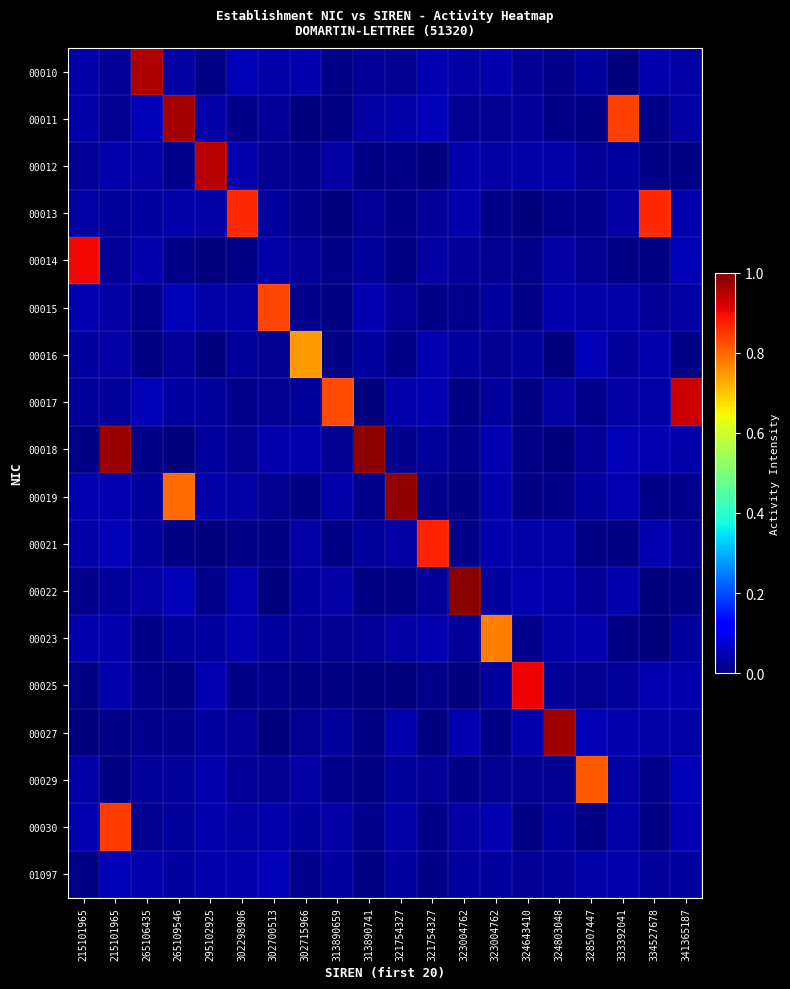

Reading left to right, extract all data points from this chart.

00010: 215101965=0.0	215101965=0.0	265106435=1.0	265109546=0.0	295102925=0.0	302298906=0.0	302700513=0.0	302715966=0.0	313890659=0.0	313890741=0.0	321754327=0.0	321754327=0.0	323004762=0.0	323004762=0.0	324643410=0.0	324803048=0.0	328507447=0.0	333392041=0.0	334527678=0.0	341365187=0.0
00011: 215101965=0.0	215101965=0.0	265106435=0.0	265109546=1.0	295102925=0.0	302298906=0.0	302700513=0.0	302715966=0.0	313890659=0.0	313890741=0.0	321754327=0.0	321754327=0.0	323004762=0.0	323004762=0.0	324643410=0.0	324803048=0.0	328507447=0.0	333392041=0.8	334527678=0.0	341365187=0.0
00012: 215101965=0.0	215101965=0.0	265106435=0.0	265109546=0.0	295102925=0.9	302298906=0.0	302700513=0.0	302715966=0.0	313890659=0.0	313890741=0.0	321754327=0.0	321754327=0.0	323004762=0.0	323004762=0.0	324643410=0.0	324803048=0.0	328507447=0.0	333392041=0.0	334527678=0.0	341365187=0.0
00013: 215101965=0.0	215101965=0.0	265106435=0.0	265109546=0.0	295102925=0.0	302298906=0.9	302700513=0.0	302715966=0.0	313890659=0.0	313890741=0.0	321754327=0.0	321754327=0.0	323004762=0.0	323004762=0.0	324643410=0.0	324803048=0.0	328507447=0.0	333392041=0.0	334527678=0.9	341365187=0.0
00014: 215101965=0.9	215101965=0.0	265106435=0.0	265109546=0.0	295102925=0.0	302298906=0.0	302700513=0.0	302715966=0.0	313890659=0.0	313890741=0.0	321754327=0.0	321754327=0.0	323004762=0.0	323004762=0.0	324643410=0.0	324803048=0.0	328507447=0.0	333392041=0.0	334527678=0.0	341365187=0.0
00015: 215101965=0.0	215101965=0.0	265106435=0.0	265109546=0.0	295102925=0.0	302298906=0.0	302700513=0.8	302715966=0.0	313890659=0.0	313890741=0.0	321754327=0.0	321754327=0.0	323004762=0.0	323004762=0.0	324643410=0.0	324803048=0.0	328507447=0.0	333392041=0.0	334527678=0.0	341365187=0.0
00016: 215101965=0.0	215101965=0.0	265106435=0.0	265109546=0.0	295102925=0.0	302298906=0.0	302700513=0.0	302715966=0.7	313890659=0.0	313890741=0.0	321754327=0.0	321754327=0.0	323004762=0.0	323004762=0.0	324643410=0.0	324803048=0.0	328507447=0.0	333392041=0.0	334527678=0.0	341365187=0.0
00017: 215101965=0.0	215101965=0.0	265106435=0.0	265109546=0.0	295102925=0.0	302298906=0.0	302700513=0.0	302715966=0.0	313890659=0.8	313890741=0.0	321754327=0.0	321754327=0.0	323004762=0.0	323004762=0.0	324643410=0.0	324803048=0.0	328507447=0.0	333392041=0.0	334527678=0.0	341365187=0.9
00018: 215101965=0.0	215101965=1.0	265106435=0.0	265109546=0.0	295102925=0.0	302298906=0.0	302700513=0.0	302715966=0.0	313890659=0.0	313890741=1.0	321754327=0.0	321754327=0.0	323004762=0.0	323004762=0.0	324643410=0.0	324803048=0.0	328507447=0.0	333392041=0.0	334527678=0.0	341365187=0.0
00019: 215101965=0.0	215101965=0.0	265106435=0.0	265109546=0.8	295102925=0.0	302298906=0.0	302700513=0.0	302715966=0.0	313890659=0.0	313890741=0.0	321754327=1.0	321754327=0.0	323004762=0.0	323004762=0.0	324643410=0.0	324803048=0.0	328507447=0.0	333392041=0.0	334527678=0.0	341365187=0.0
00021: 215101965=0.0	215101965=0.0	265106435=0.0	265109546=0.0	295102925=0.0	302298906=0.0	302700513=0.0	302715966=0.0	313890659=0.0	313890741=0.0	321754327=0.0	321754327=0.9	323004762=0.0	323004762=0.0	324643410=0.0	324803048=0.0	328507447=0.0	333392041=0.0	334527678=0.0	341365187=0.0
00022: 215101965=0.0	215101965=0.0	265106435=0.0	265109546=0.0	295102925=0.0	302298906=0.0	302700513=0.0	302715966=0.0	313890659=0.0	313890741=0.0	321754327=0.0	321754327=0.0	323004762=1.0	323004762=0.0	324643410=0.0	324803048=0.0	328507447=0.0	333392041=0.0	334527678=0.0	341365187=0.0
00023: 215101965=0.0	215101965=0.0	265106435=0.0	265109546=0.0	295102925=0.0	302298906=0.0	302700513=0.0	302715966=0.0	313890659=0.0	313890741=0.0	321754327=0.0	321754327=0.0	323004762=0.0	323004762=0.8	324643410=0.0	324803048=0.0	328507447=0.0	333392041=0.0	334527678=0.0	341365187=0.0
00025: 215101965=0.0	215101965=0.0	265106435=0.0	265109546=0.0	295102925=0.0	302298906=0.0	302700513=0.0	302715966=0.0	313890659=0.0	313890741=0.0	321754327=0.0	321754327=0.0	323004762=0.0	323004762=0.0	324643410=0.9	324803048=0.0	328507447=0.0	333392041=0.0	334527678=0.0	341365187=0.0
00027: 215101965=0.0	215101965=0.0	265106435=0.0	265109546=0.0	295102925=0.0	302298906=0.0	302700513=0.0	302715966=0.0	313890659=0.0	313890741=0.0	321754327=0.0	321754327=0.0	323004762=0.0	323004762=0.0	324643410=0.0	324803048=1.0	328507447=0.0	333392041=0.0	334527678=0.0	341365187=0.0
00029: 215101965=0.0	215101965=0.0	265106435=0.0	265109546=0.0	295102925=0.0	302298906=0.0	302700513=0.0	302715966=0.0	313890659=0.0	313890741=0.0	321754327=0.0	321754327=0.0	323004762=0.0	323004762=0.0	324643410=0.0	324803048=0.0	328507447=0.8	333392041=0.0	334527678=0.0	341365187=0.0
00030: 215101965=0.0	215101965=0.8	265106435=0.0	265109546=0.0	295102925=0.0	302298906=0.0	302700513=0.0	302715966=0.0	313890659=0.0	313890741=0.0	321754327=0.0	321754327=0.0	323004762=0.0	323004762=0.0	324643410=0.0	324803048=0.0	328507447=0.0	333392041=0.0	334527678=0.0	341365187=0.0
01097: 215101965=0.0	215101965=0.0	265106435=0.0	265109546=0.0	295102925=0.0	302298906=0.0	302700513=0.0	302715966=0.0	313890659=0.0	313890741=0.0	321754327=0.0	321754327=0.0	323004762=0.0	323004762=0.0	324643410=0.0	324803048=0.0	328507447=0.0	333392041=0.0	334527678=0.0	341365187=0.0